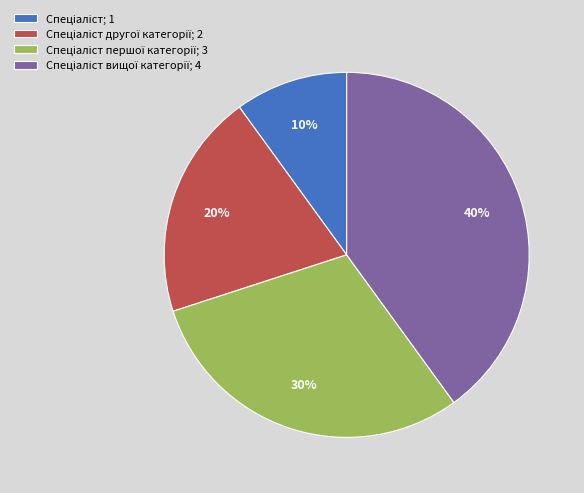

How many segments does this pie chart have?

4